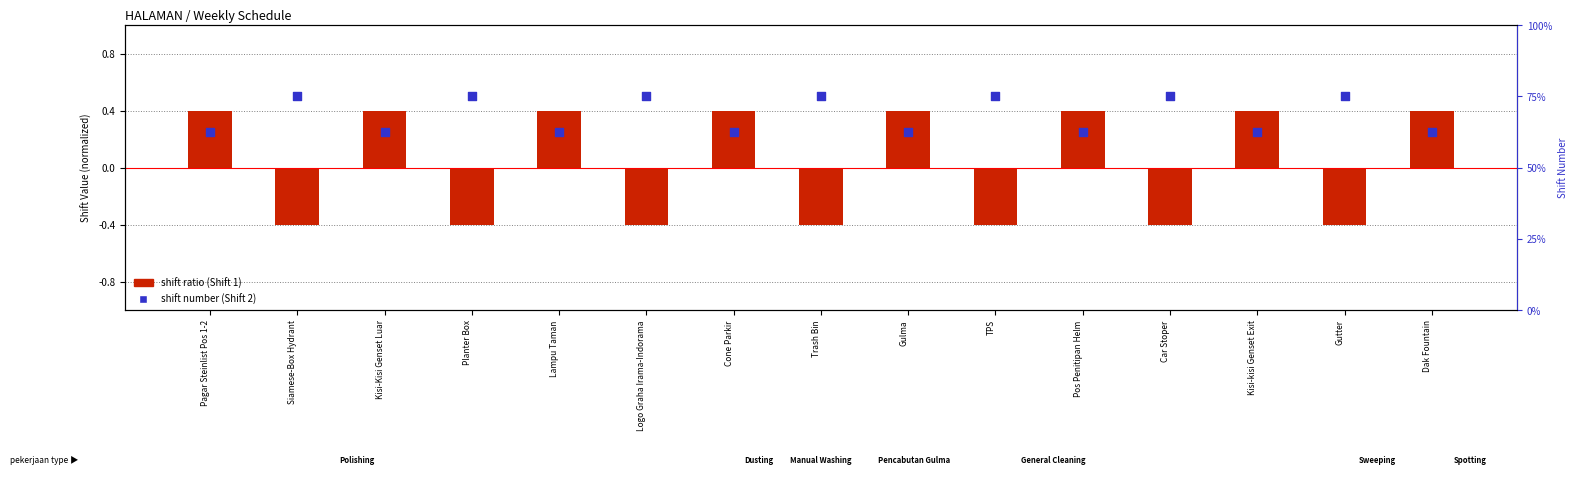

Which series reaches the maximum Y coordinate?

shift number